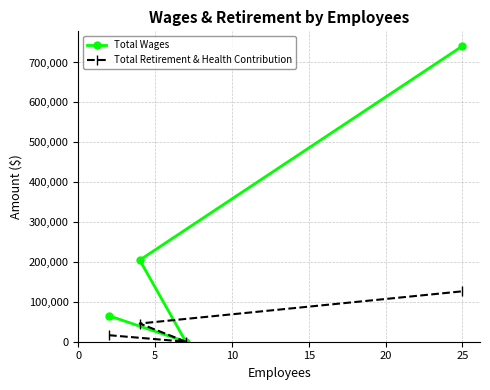

Does the chart display data point markers on the line(s)?

Yes